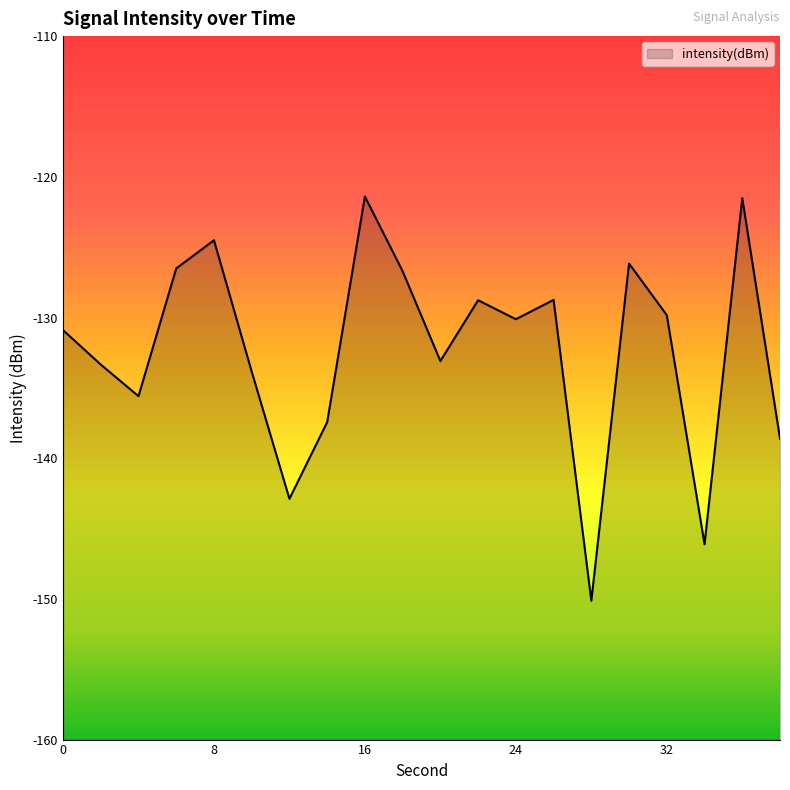

What is the value of the 14th point from the left?

-128.7